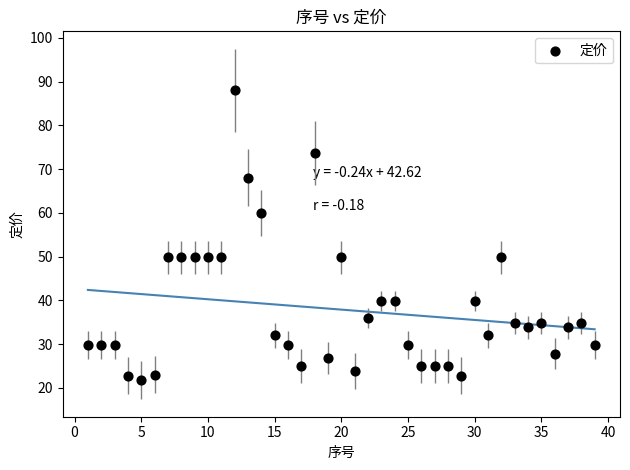

What is the range of X values (max minus min)?

38.0